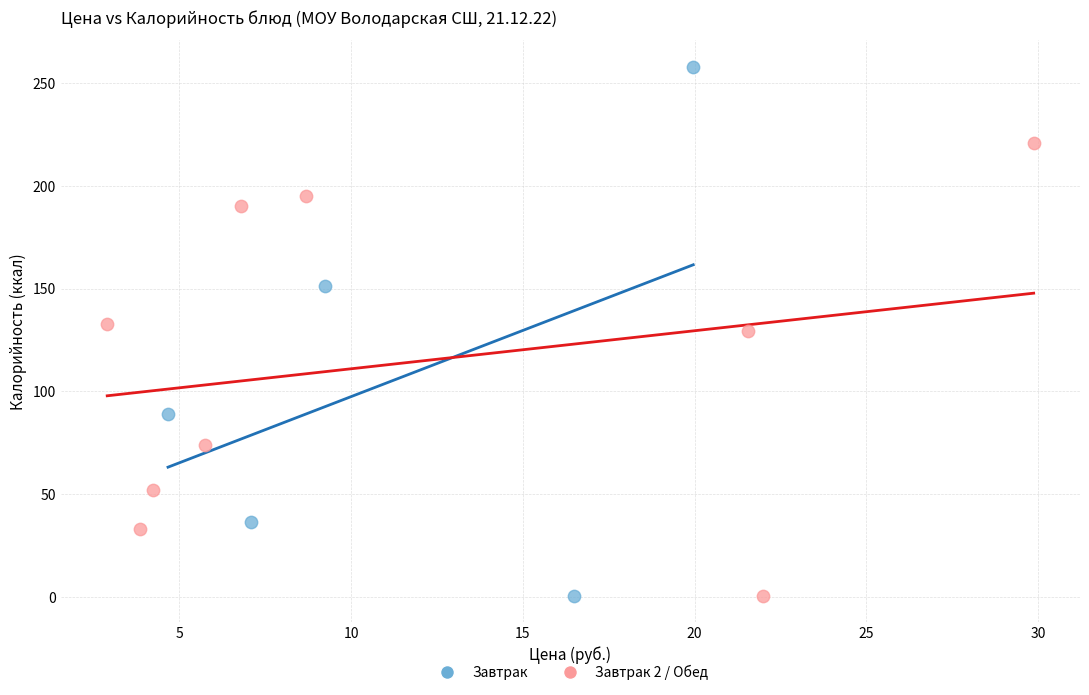

Which series contains the highest Y value?

Завтрак